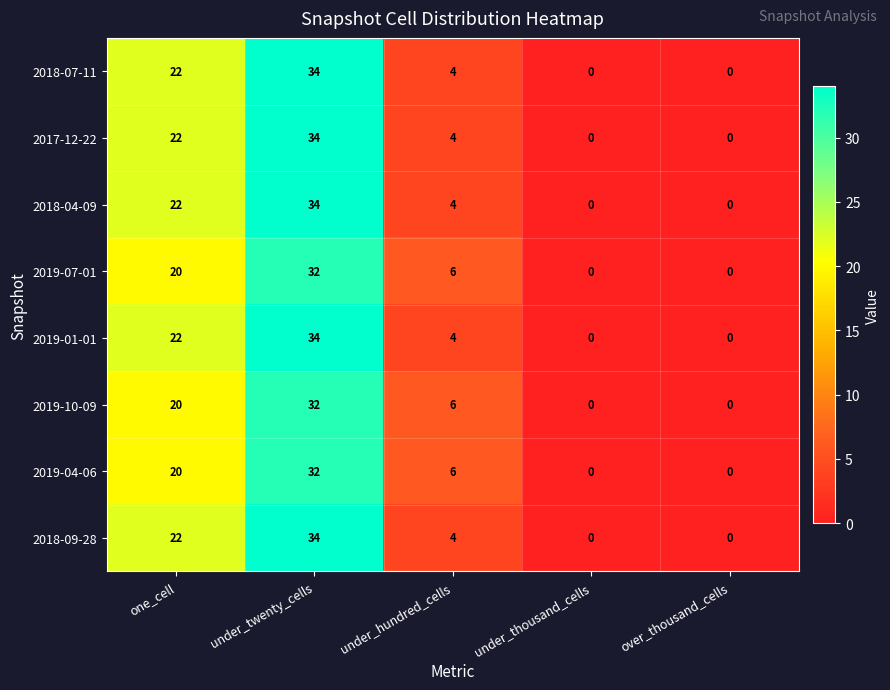

What is the difference between the 2019-10-09 values at one_cell and under_hundred_cells?

14